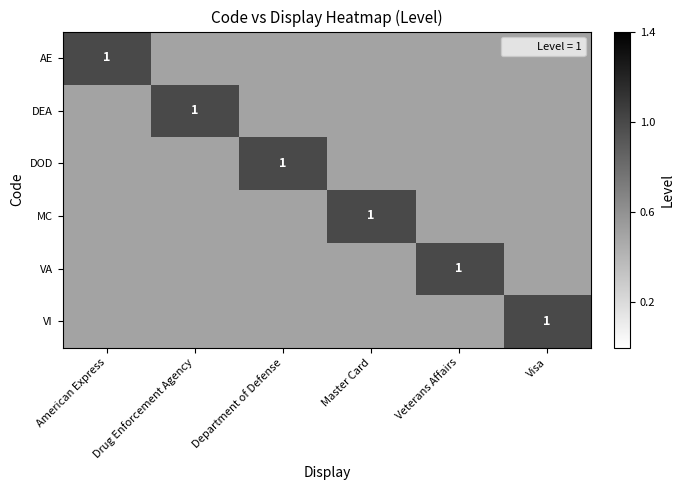

Count the number of data series in this chart.

6